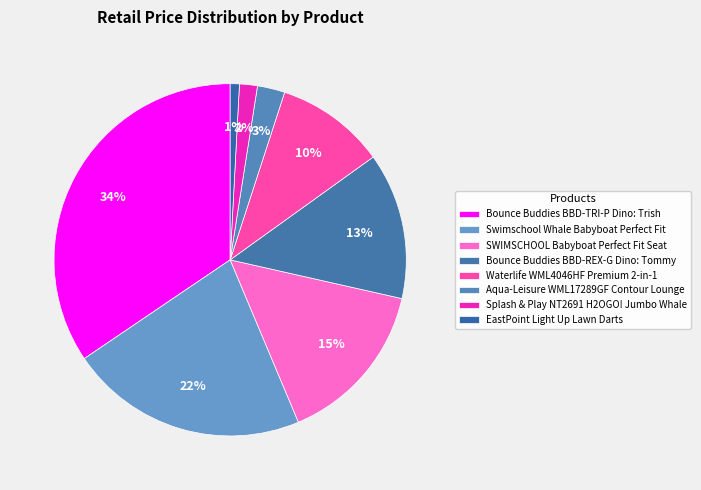

How many slices are in this pie chart?

8